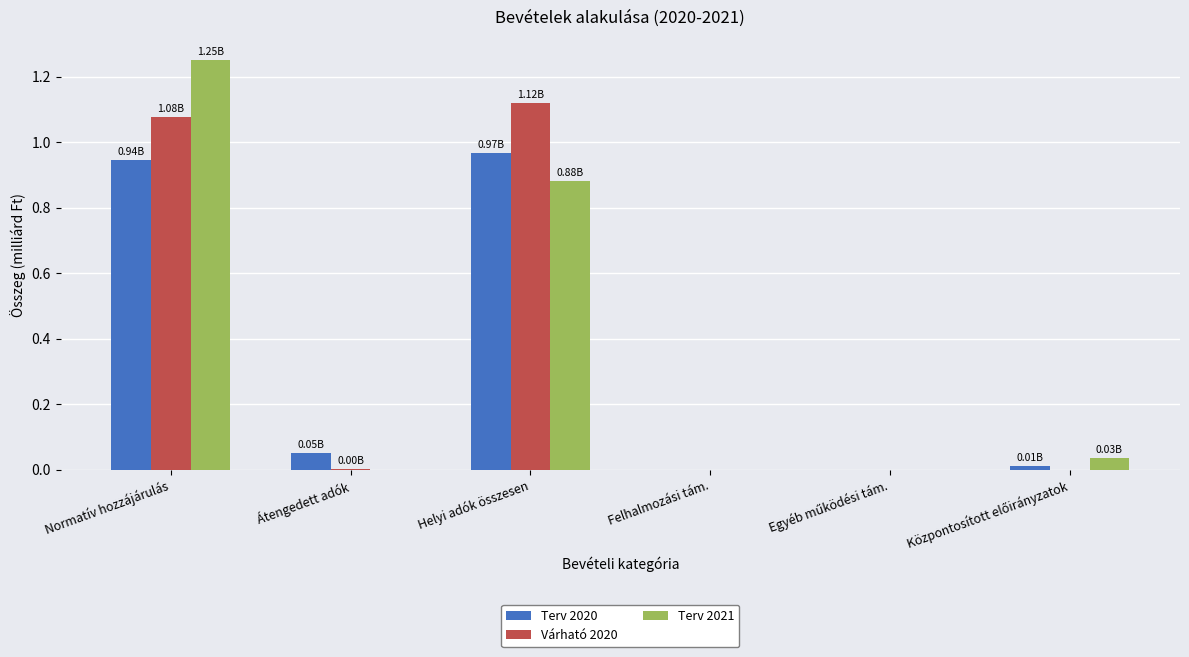

What is the sum of all Várható 2020 values?

2.2